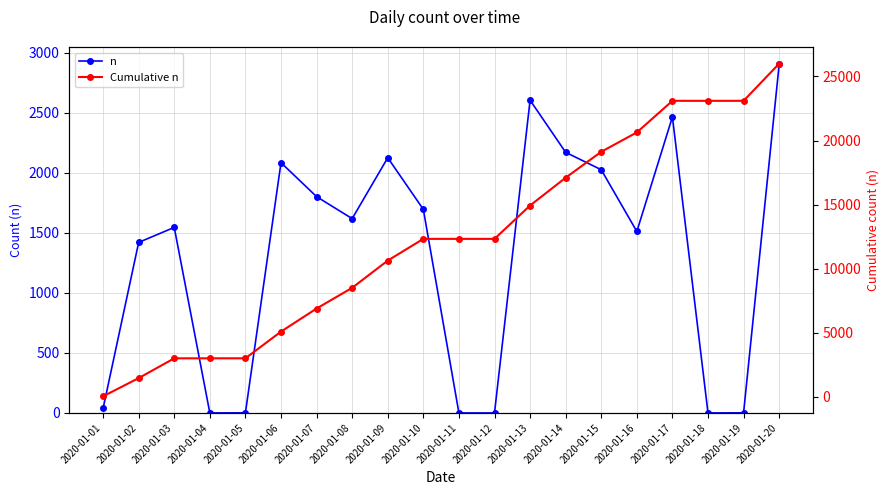

What is the difference between the maximum and second lowest values in the n series?

2902